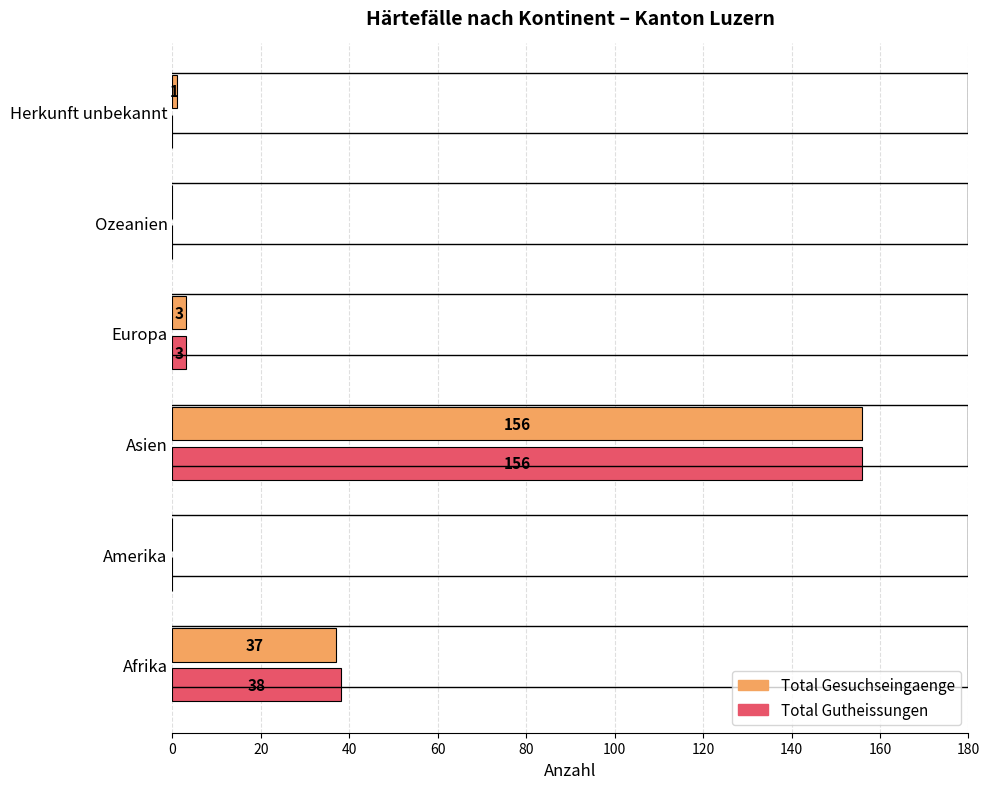

What is the sum of all Total Gutheissungen values?

197